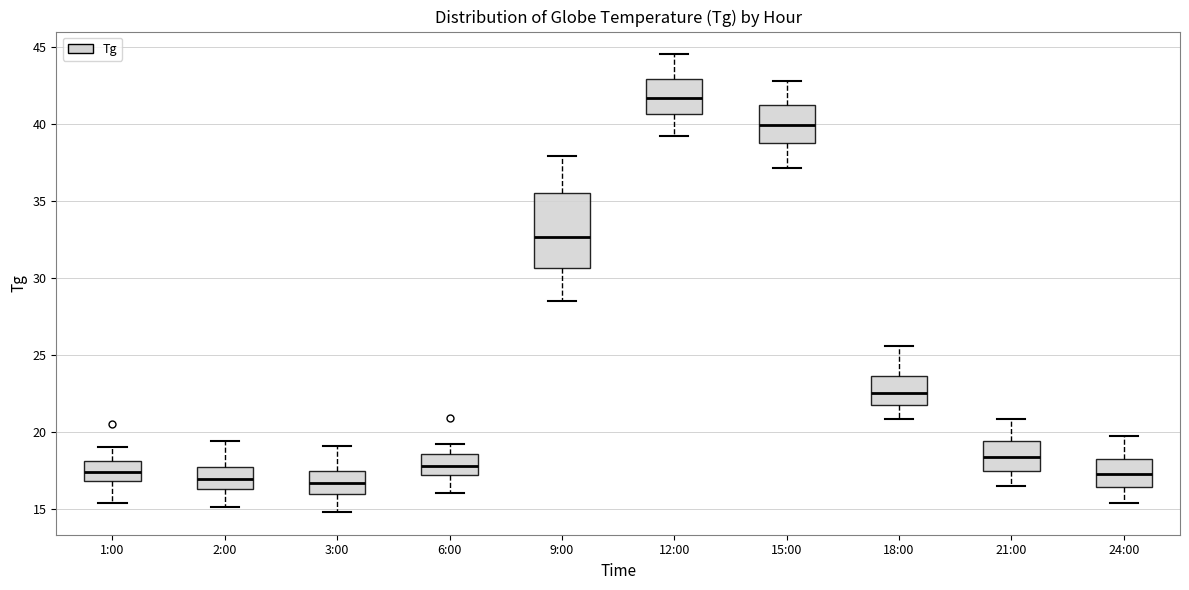

Where does the upper whisker of the box for 2:00 end on the y-axis? The values are not printed on the chart, so give them approximately, as read against the axis.

19.5